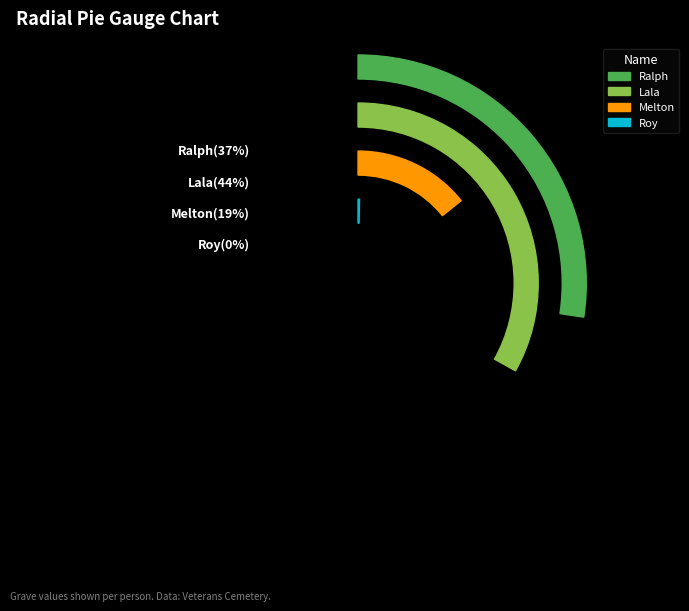

To the nearest percent, what portion does Ralph represent?

37%